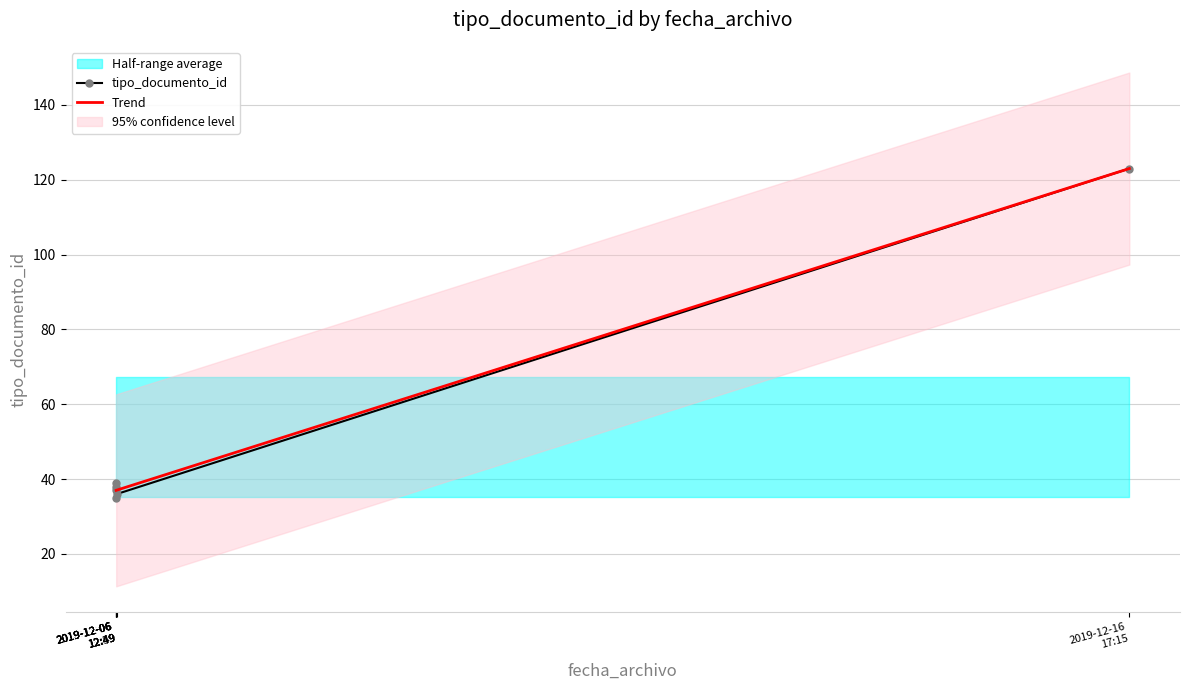

What is the difference between the values at 2019-12-06 12:49:35 and 2019-12-06 12:59:09?

2